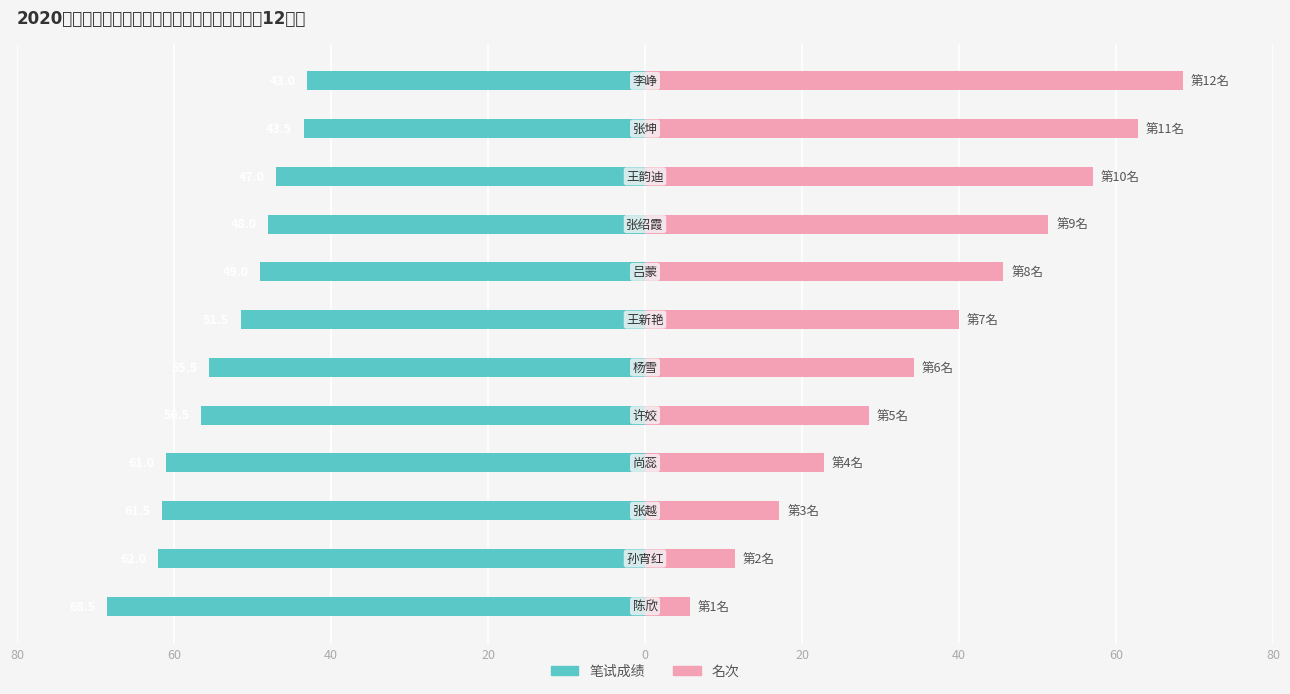

What is the value of the 名次 bar at the 3rd from the left?

17.1